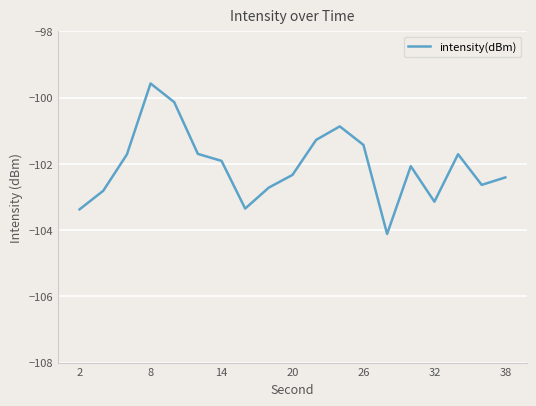

What is the minimum value shown in the chart?

-104.1